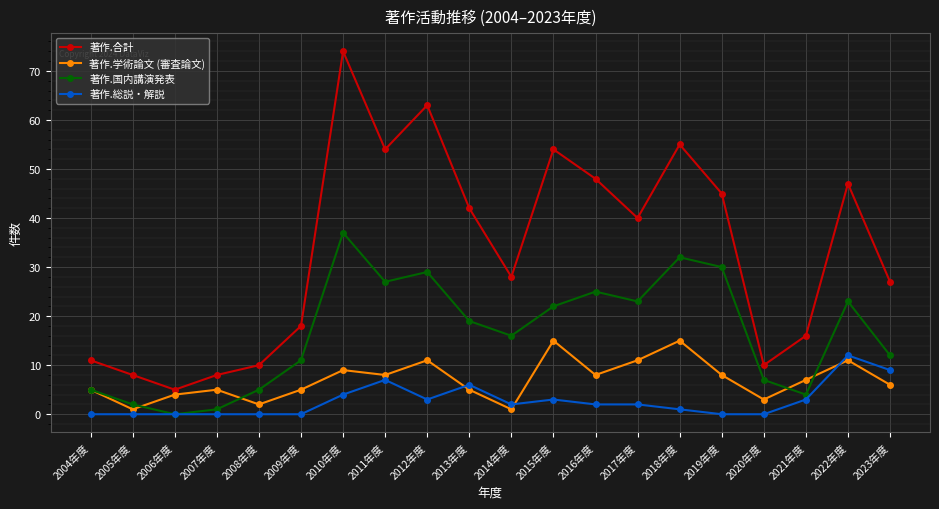

What is the total value across all series at 2011年度?

96